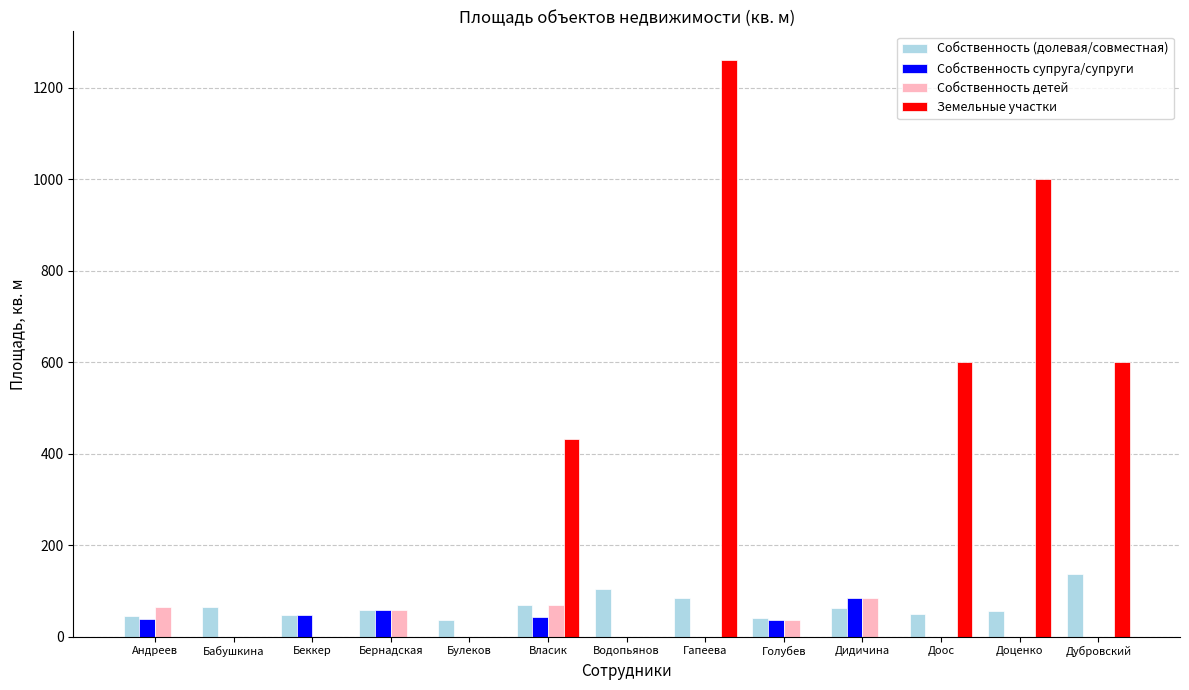

Between Бернадская and Доос, which series saw the biggest shift?

Земельные участки